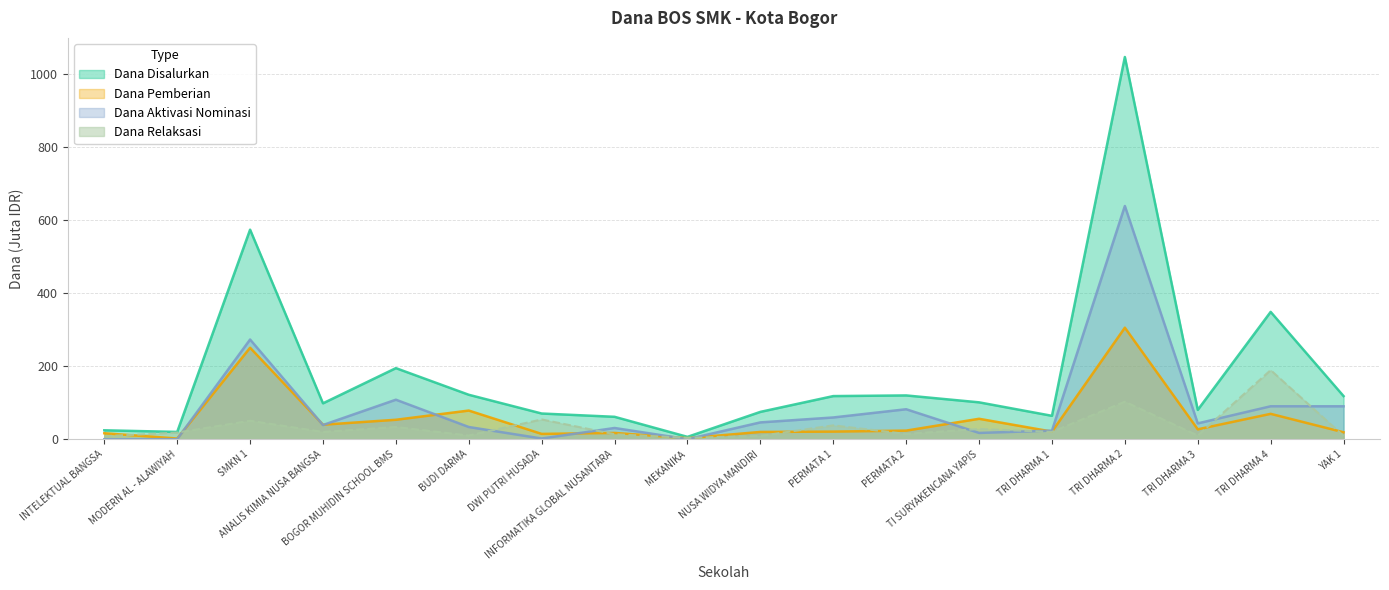

How many lines are shown in the chart?

4